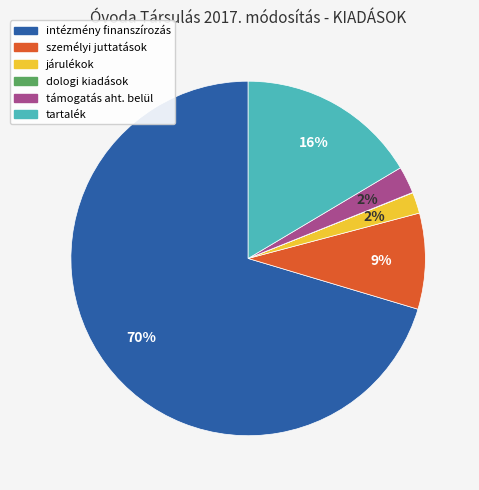

Is tartalék the majority of the pie?

No